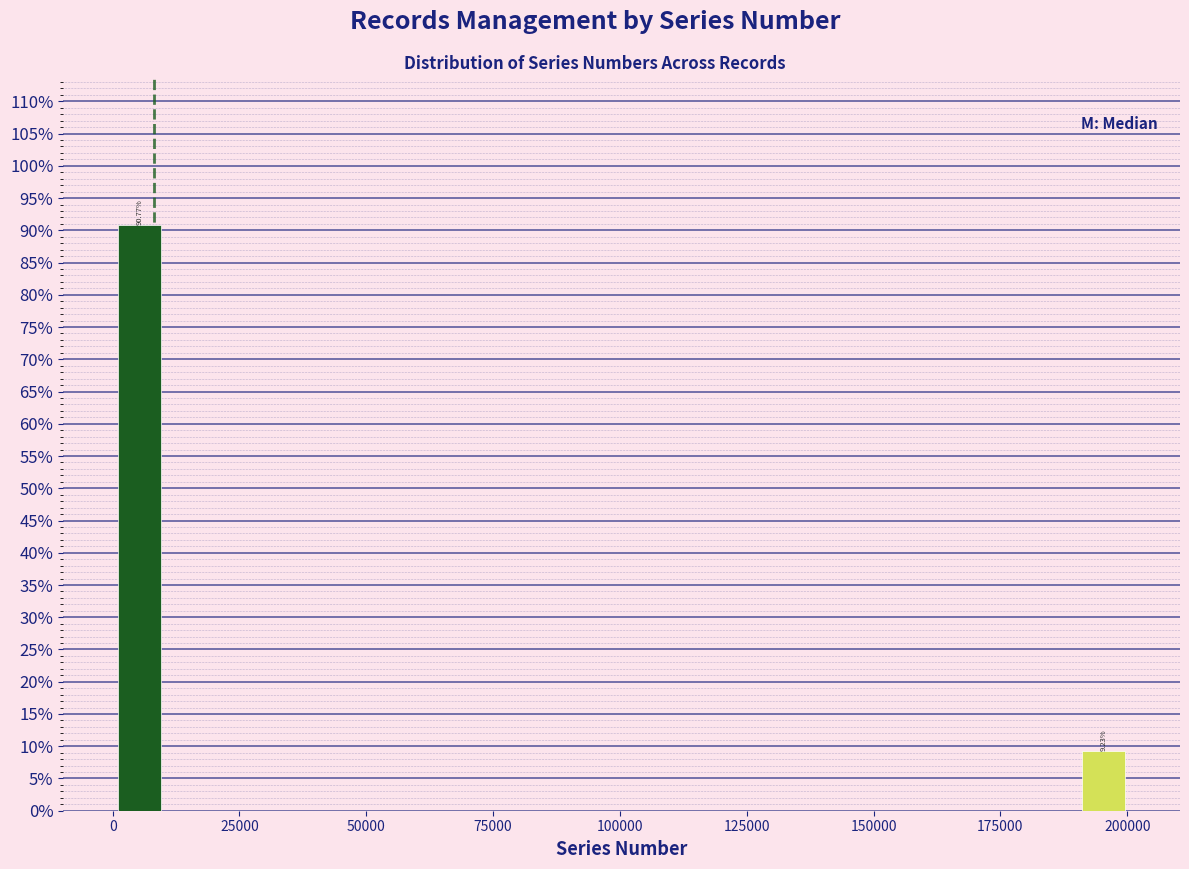

Around what value on the x-axis is the tallest bar? Give the approximate position of its centre, as read against the axis.

5000